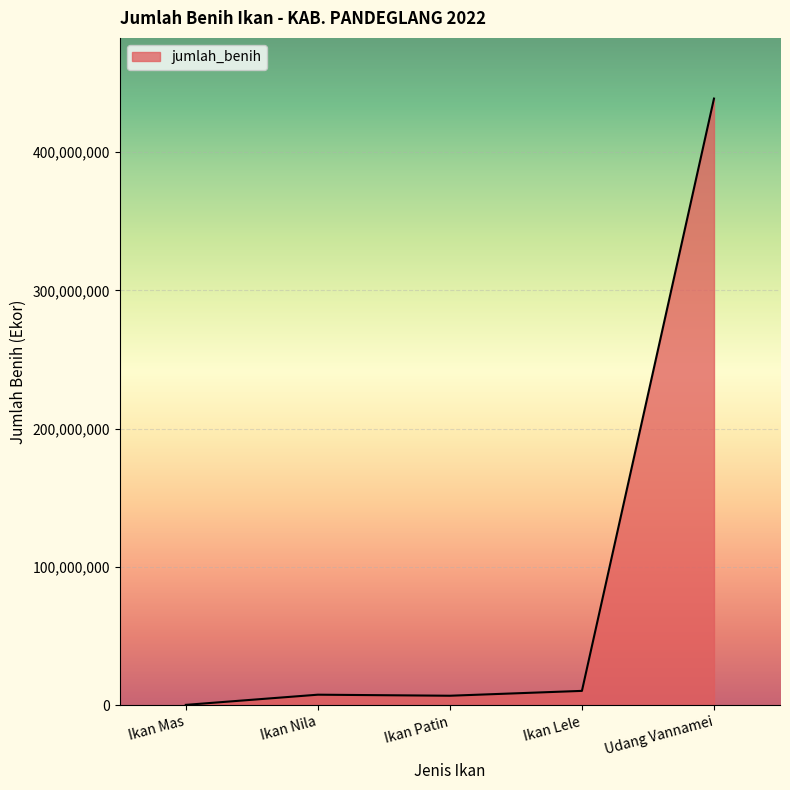

Does the chart display data point markers on the line(s)?

No